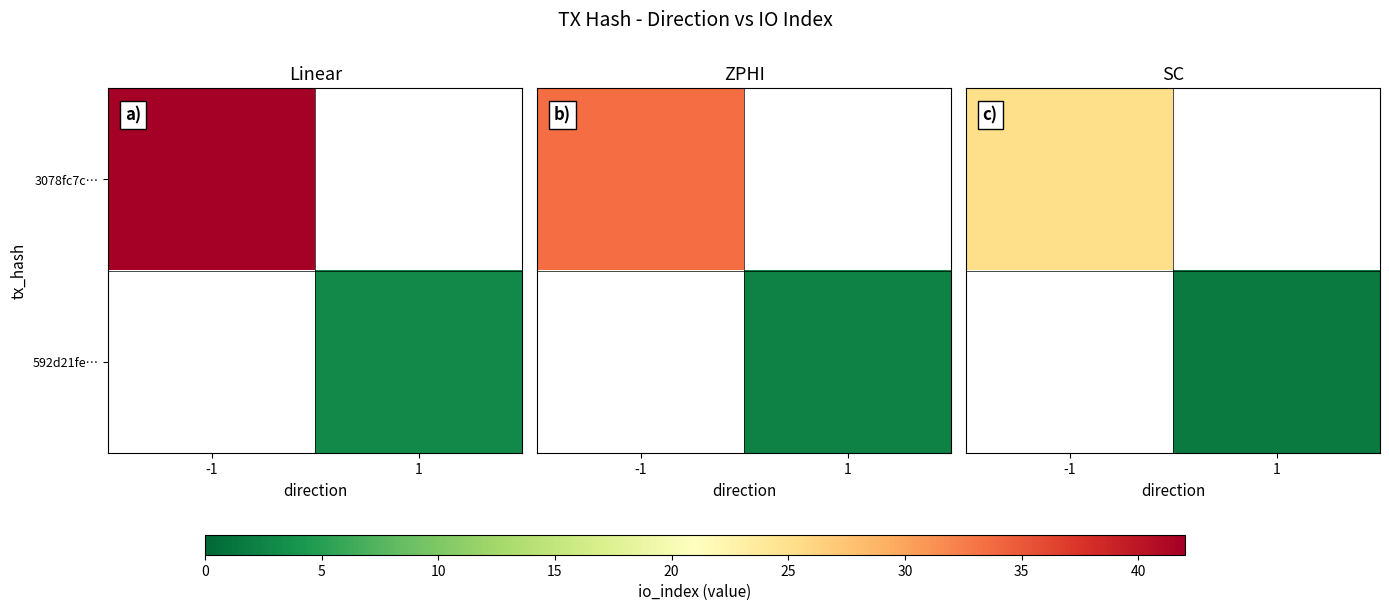

The value of 592d21fe… at 1 is 3.0. True or false?

False